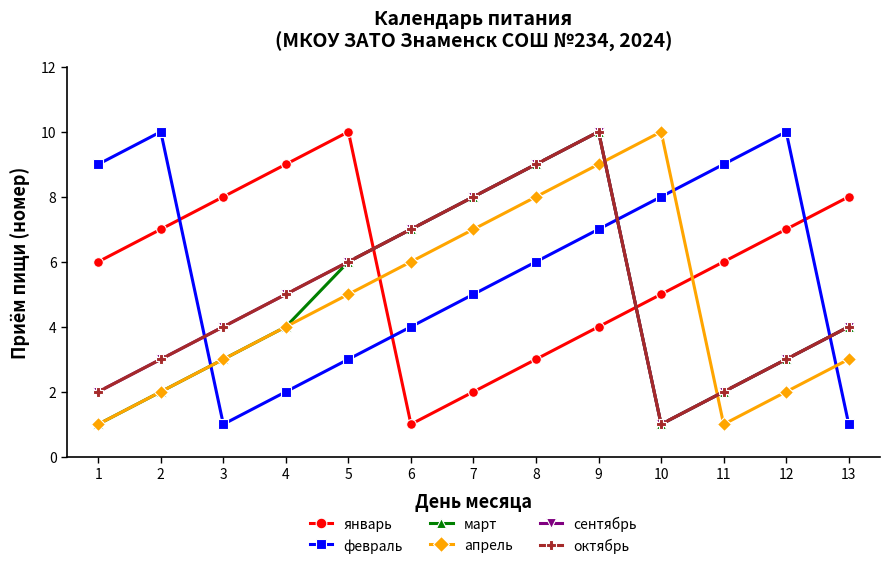

What is the difference between the maximum and second lowest values in the сентябрь series?

8